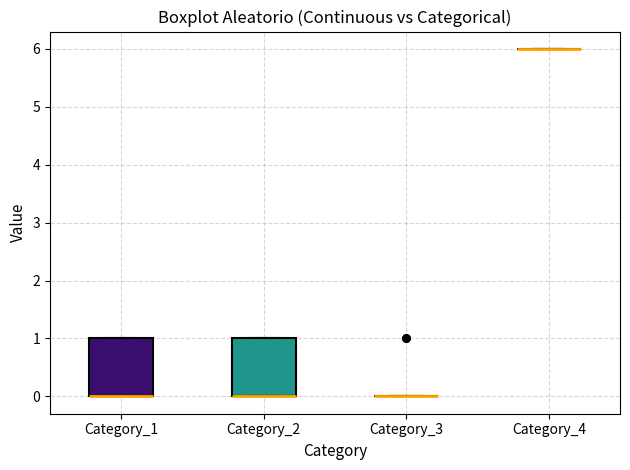

Reading left to right, read every box against the y-axis: the position of its median line, the range the box covers, and the ends of its whiskers. The values are not printed on the chart, so give them approximately, as read against the axis.

Category_1: median 0 (drawn on the box's lower edge), box 0 to 1, whiskers 0 to 1
Category_2: median 0 (drawn on the box's lower edge), box 0 to 1, whiskers 0 to 1
Category_3: box collapsed to a line at 0, whiskers 0 to 0
Category_4: box collapsed to a line at 6, whiskers 6 to 6